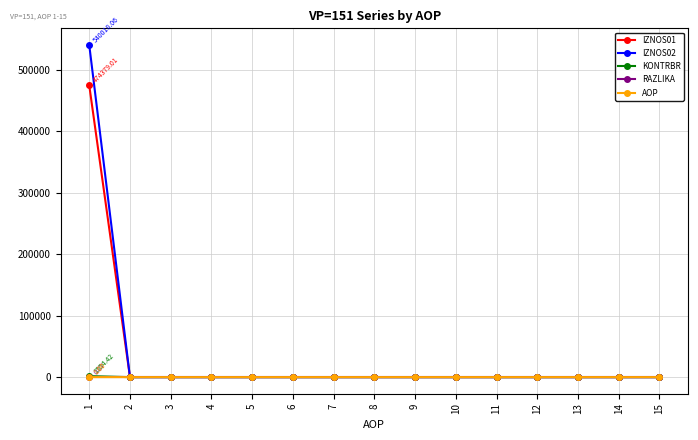

Which series has the widest spread of values?

IZNOS02